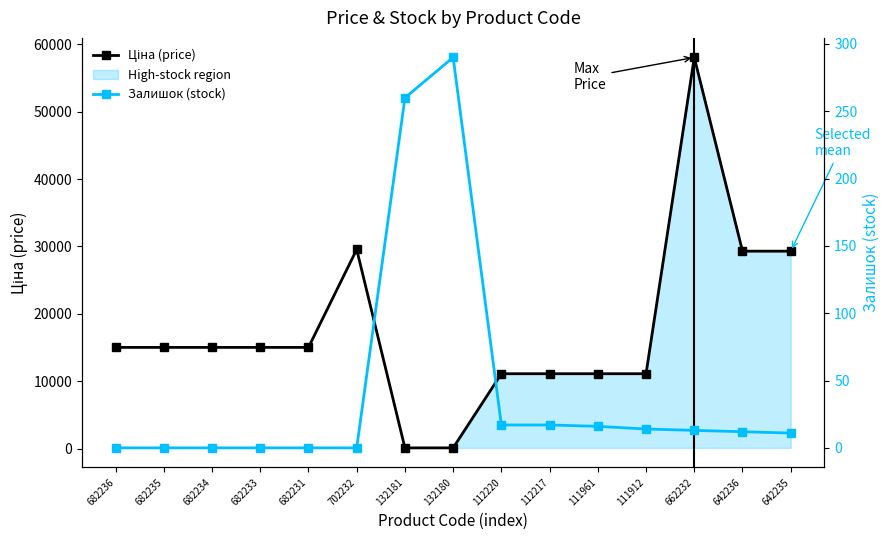

At how many categories does at least one series exceed 11964?

9